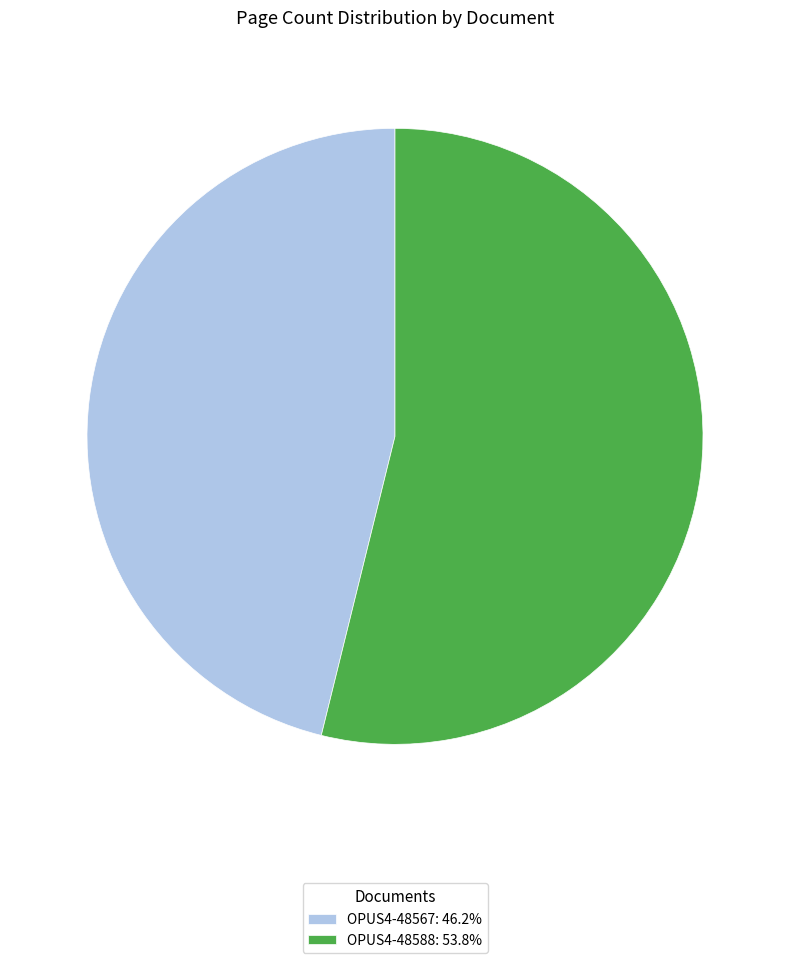

Is there a majority slice in this chart?

Yes